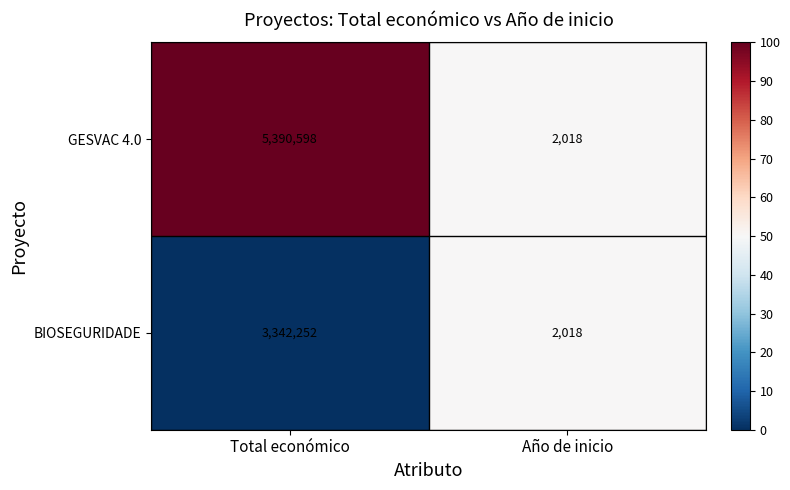

At which category is the sum across all series the highest?

Total económico